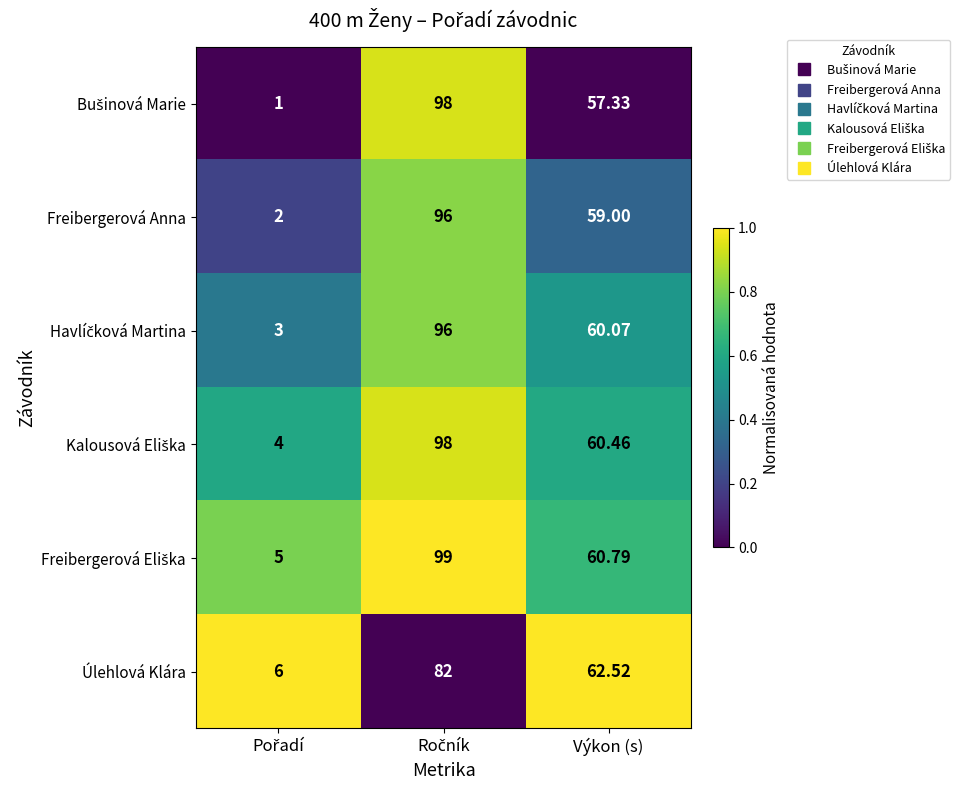

Rank the series by their maximum value, from lowest to highest.

Freibergerová Anna, Havlíčková Martina, Bušinová Marie, Kalousová Eliška, Freibergerová Eliška, Úlehlová Klára